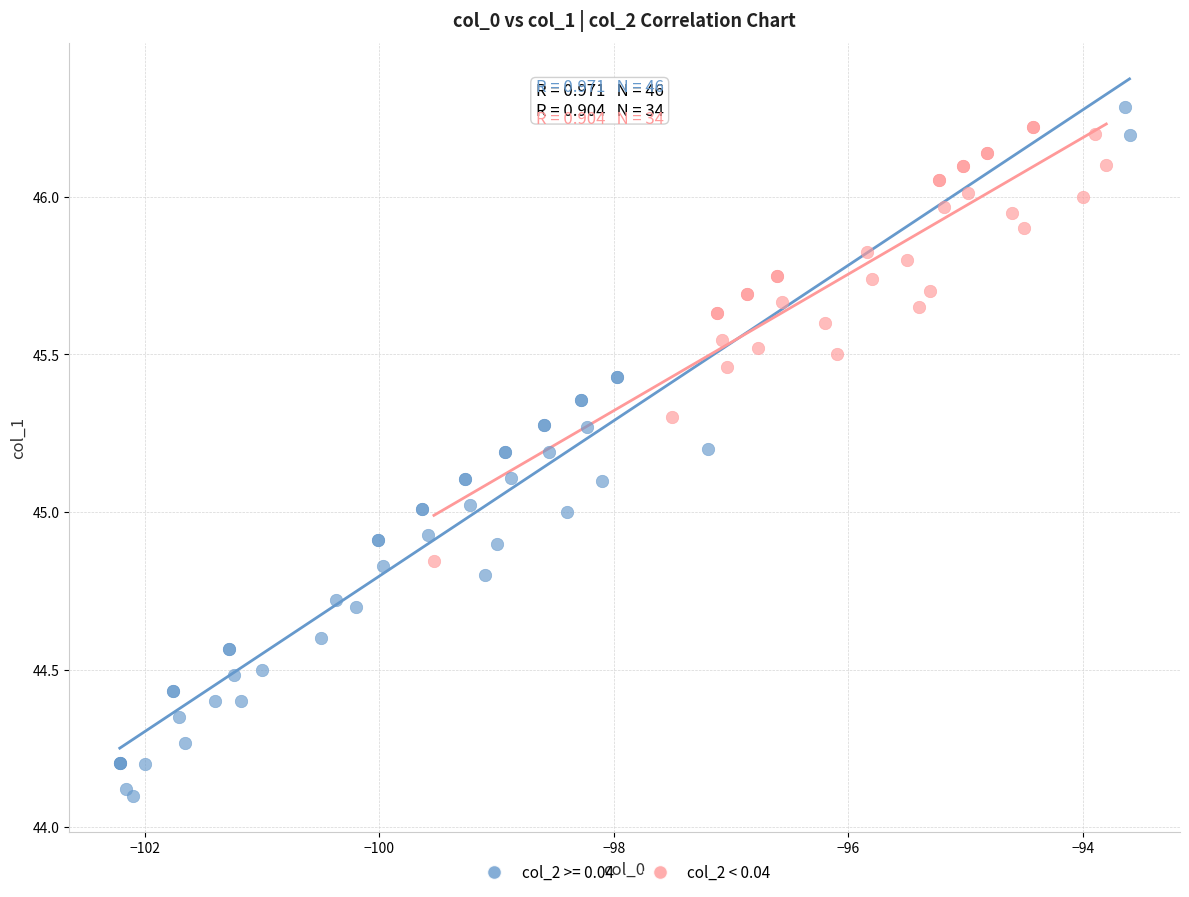

Which series reaches the minimum Y coordinate?

col_2 >= 0.04